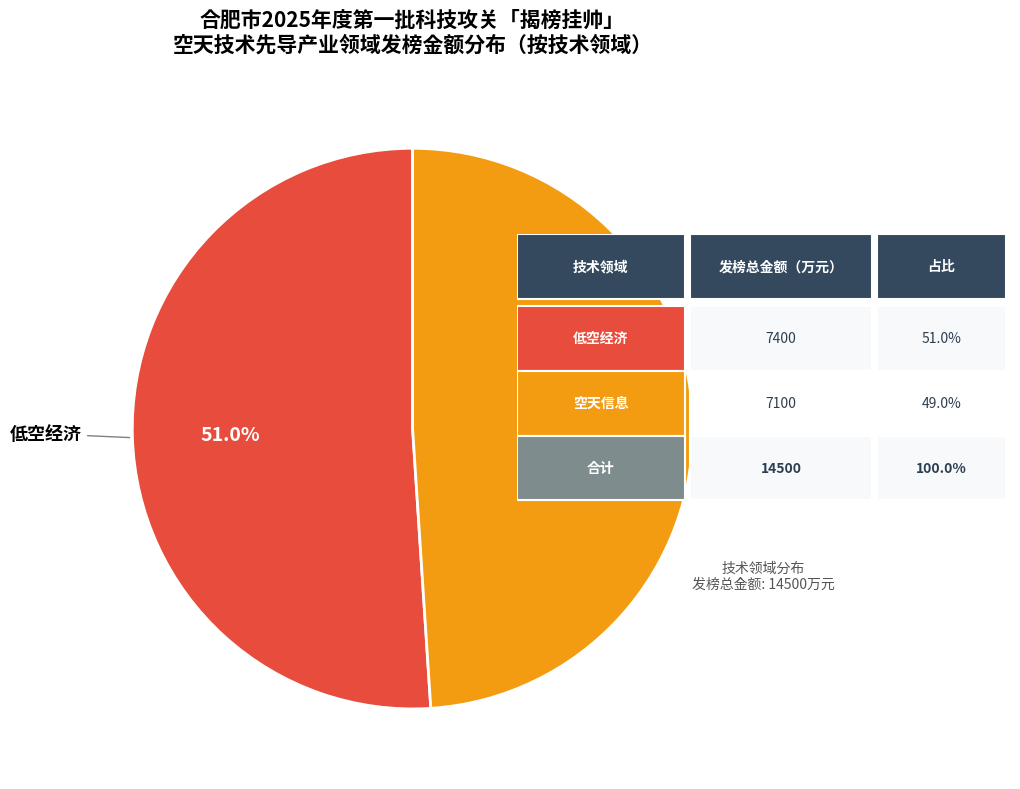

Is there any slice that represents more than half of the pie?

Yes